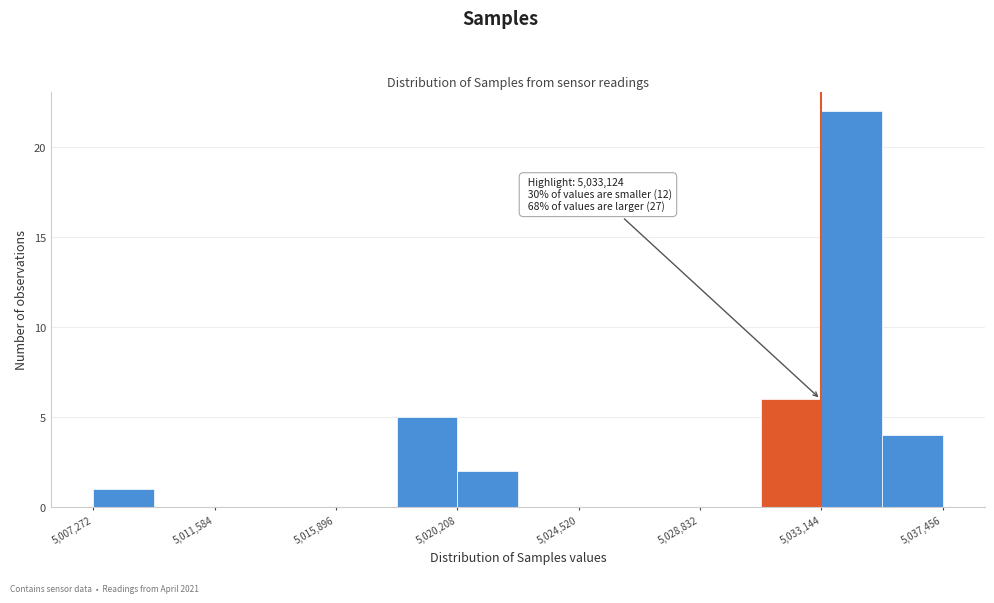

Which range on the x-axis has the tallest bar?

5033000 to 5035500